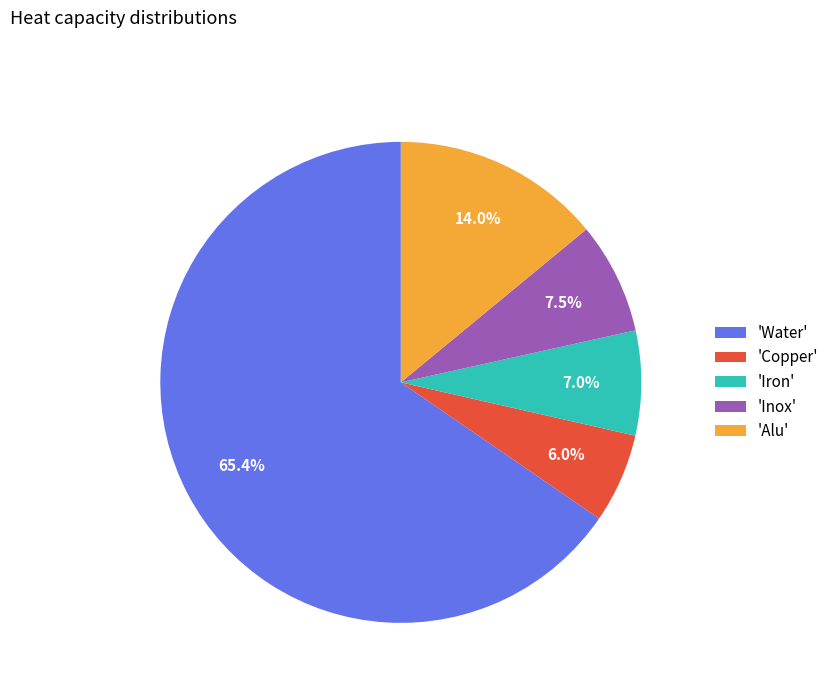

What percentage is NOT represented by 'Alu'?

86.0%